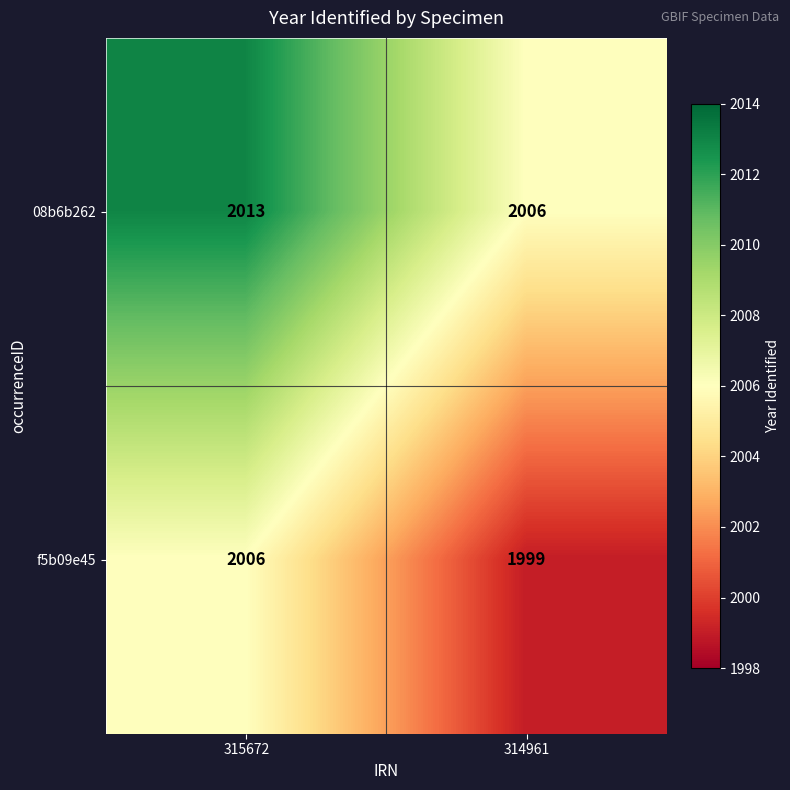

Is the value of f5b09e45 at 315672 greater than the value of 08b6b262 at 315672?

No